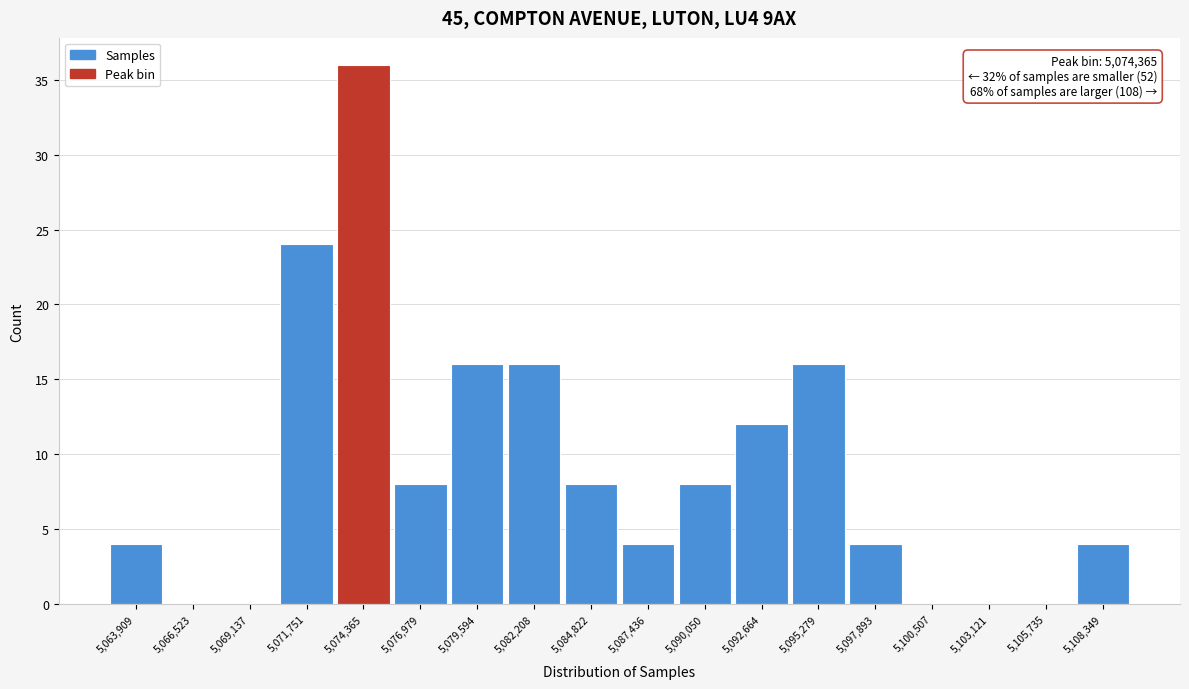

Over which range of the x-axis is the bar tallest?

5073000 to 5075500